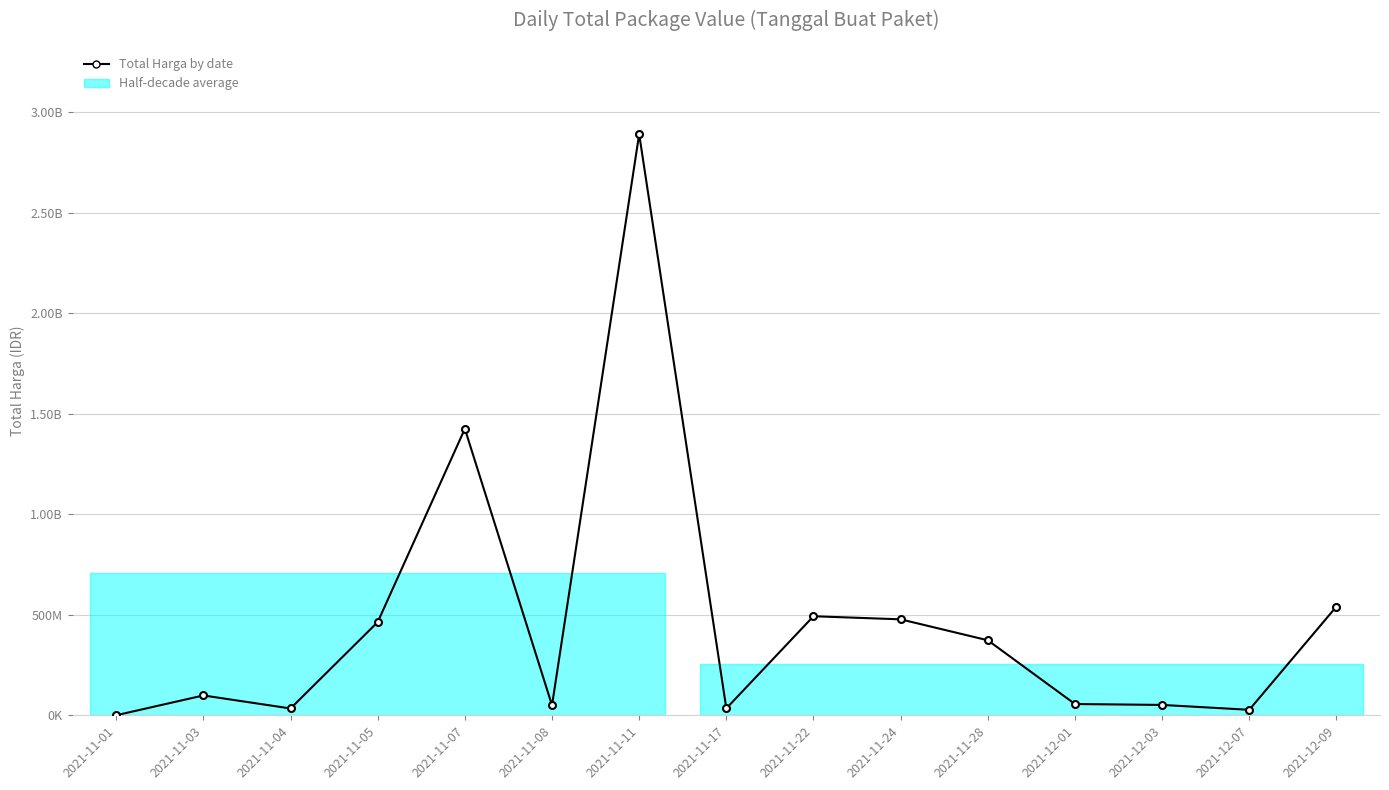

What position from the right is 2021-12-09?

1